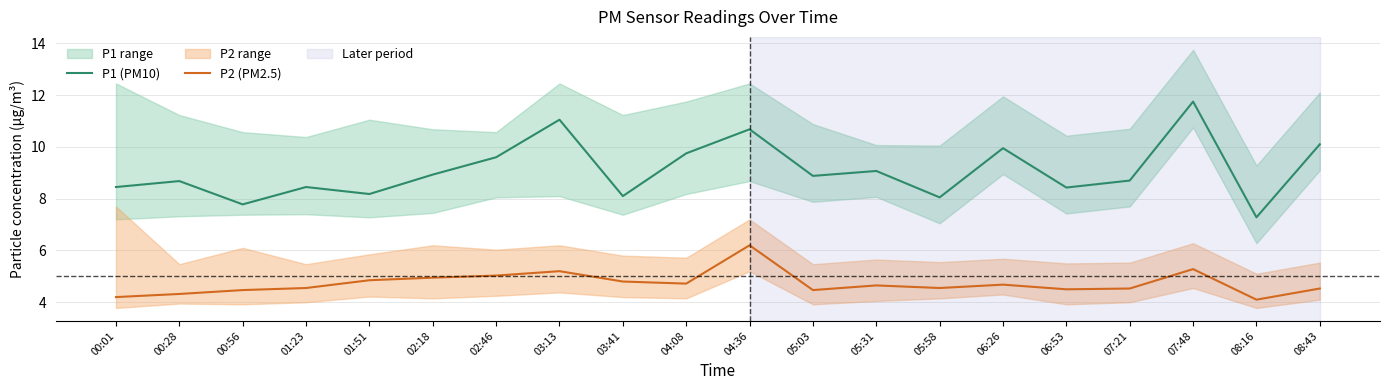

What is the label of the 6th point from the left?

02:18